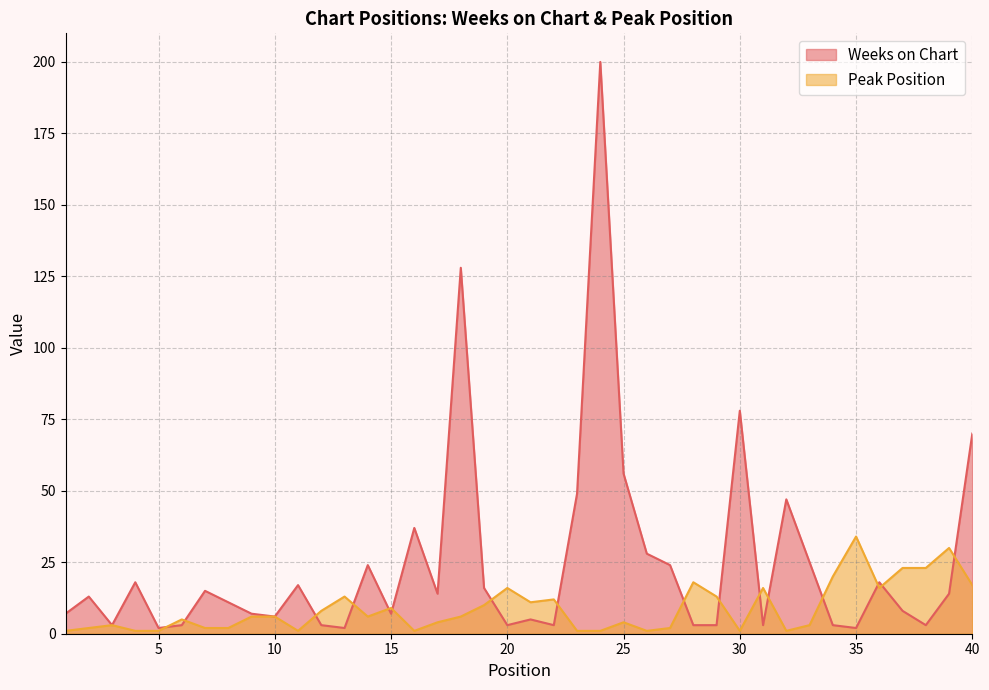

Is the value of Peak Position at 4 greater than the value of Weeks on Chart at 13?

No